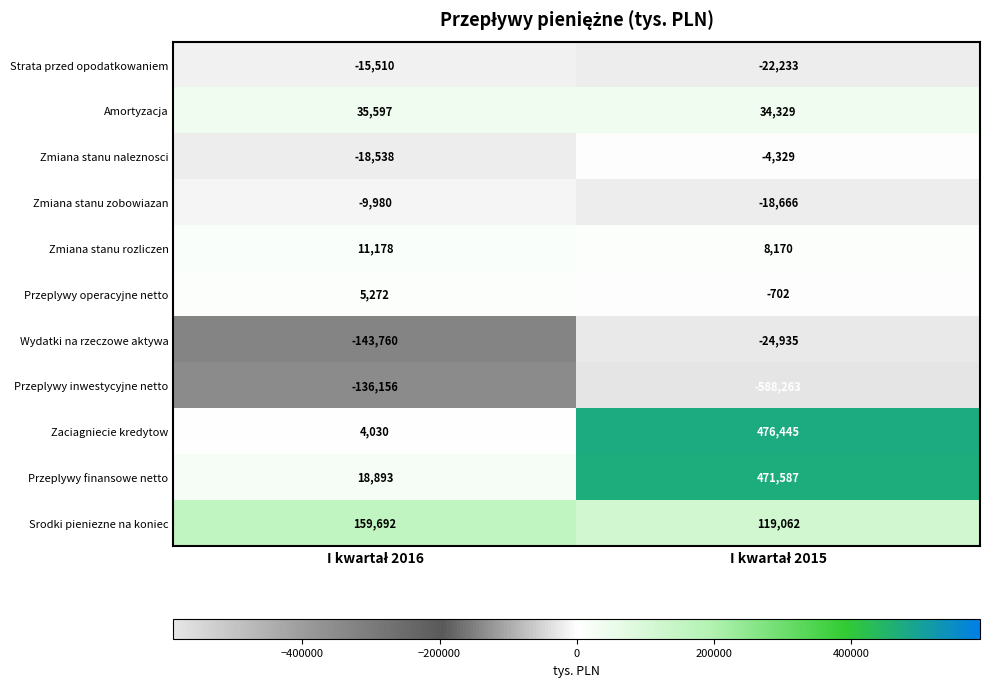

What is the sum of all Strata przed opodatkowaniem values?

-37743